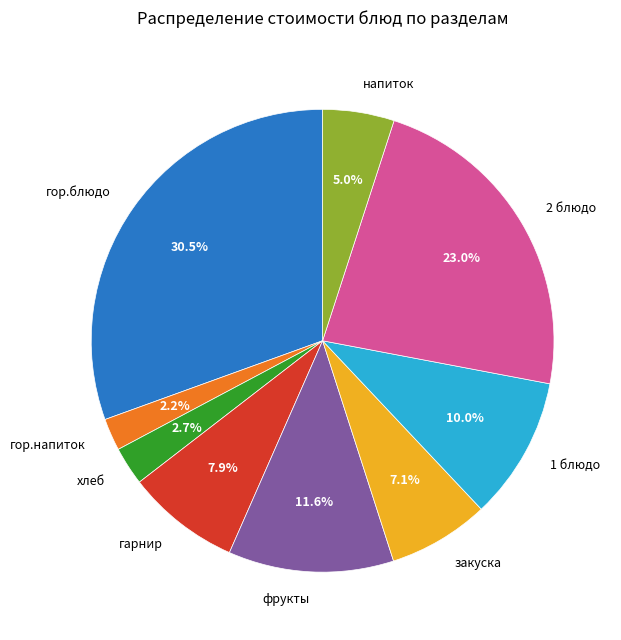

To the nearest percent, what is the difference between the largest and smallest slice percentages?

28%